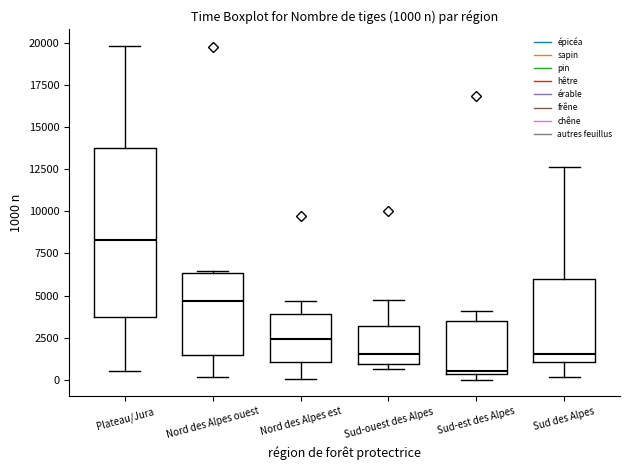

Which box's median line is the highest?

Plateau/Jura